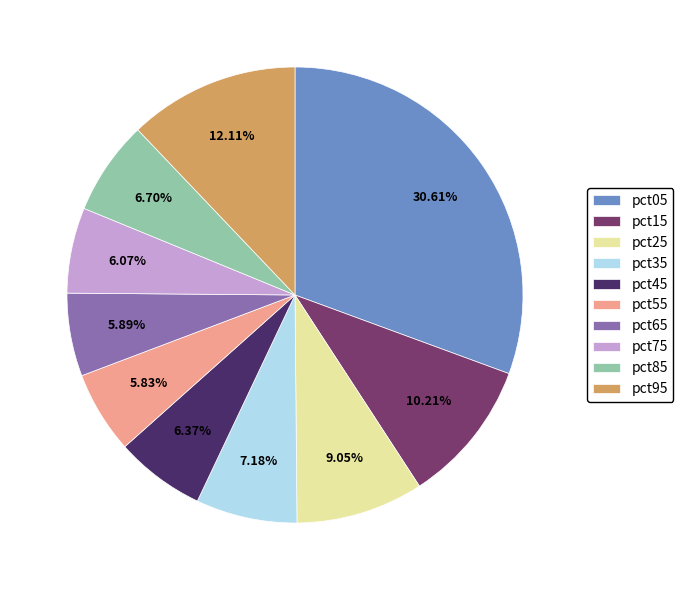

Is there any slice that represents more than half of the pie?

No